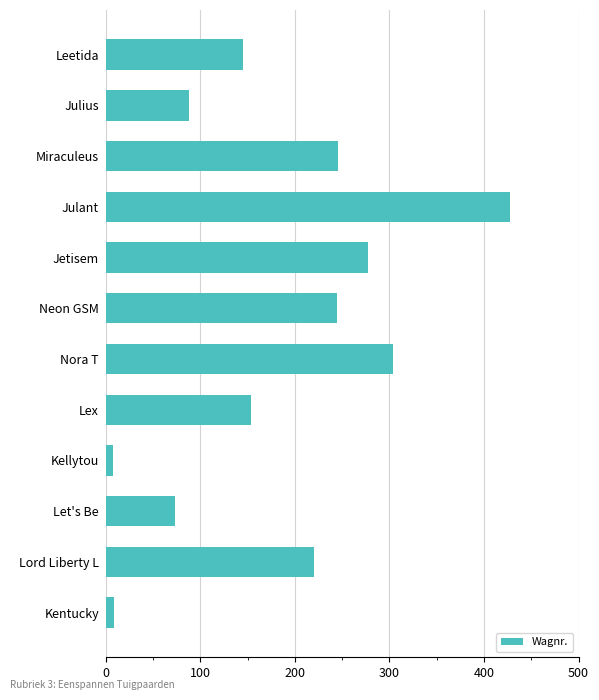

What is the ratio of the value at Miraculeus to the value at Let's Be?

3.4